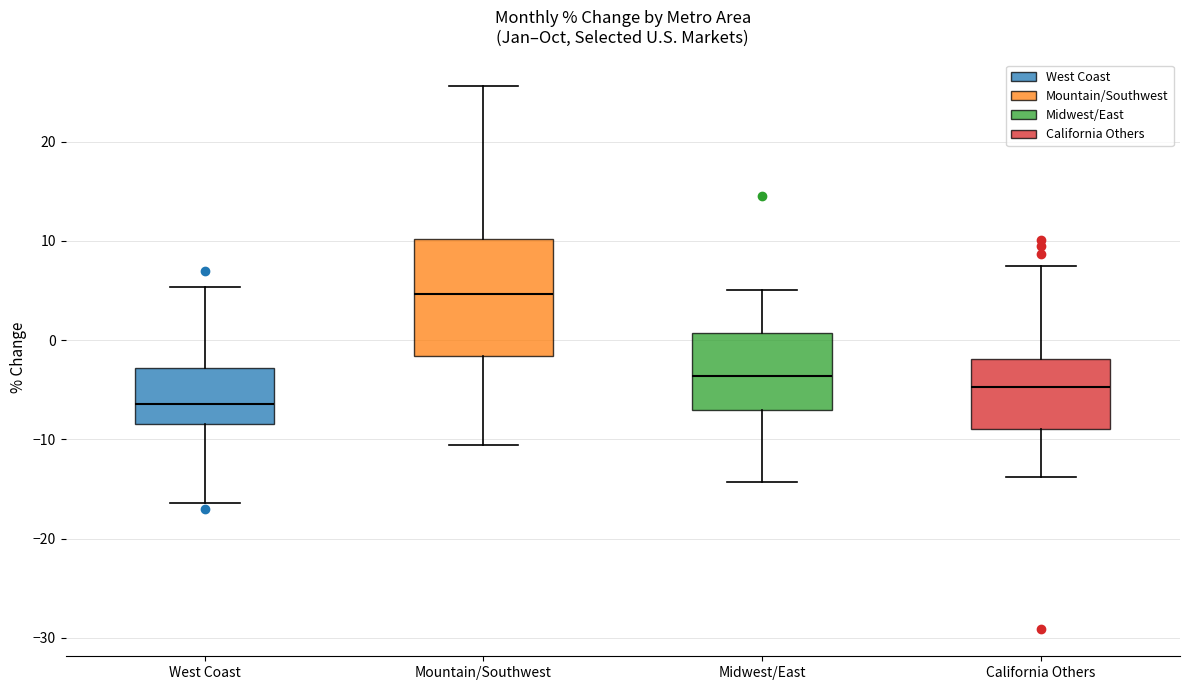

Reading left to right, transcribe this box plot: for each box, give where its median line is, the range the box spans, and where its two whiskers end, as read against the y-axis. The values are not printed on the chart, so give them approximately, as read against the axis.

West Coast: median -6, box -8 to -3, whiskers -16 to 5
Mountain/Southwest: median 5, box -2 to 10, whiskers -11 to 26
Midwest/East: median -4, box -7 to 1, whiskers -14 to 5
California Others: median -5, box -9 to -2, whiskers -14 to 7